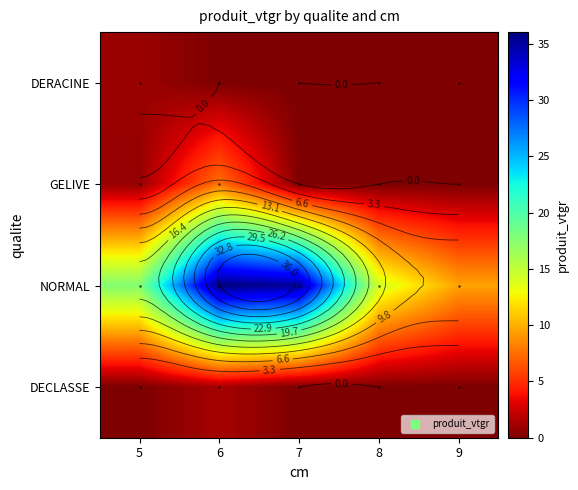

Count the number of categories in the chart.

5